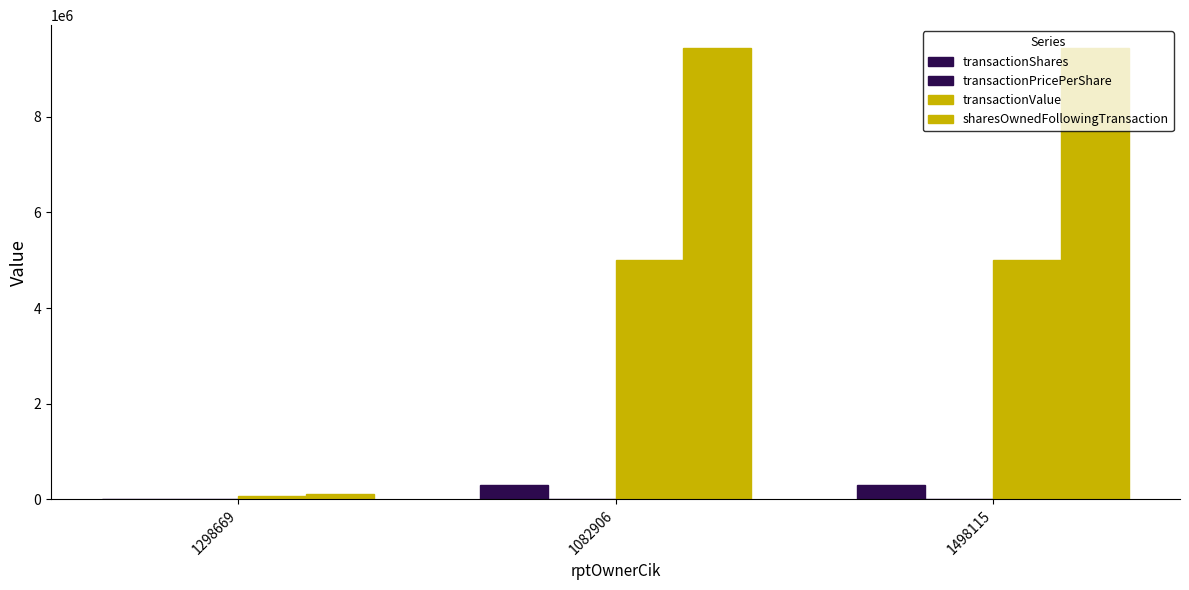

How many distinct data groups are displayed?

4